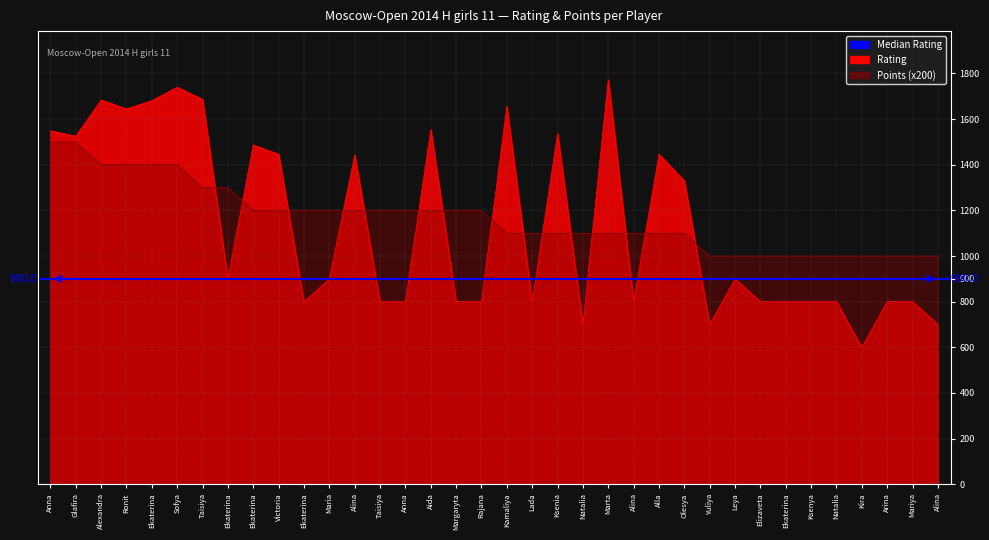

True or false: Points has more than 1 points higher than both neighbors.

False